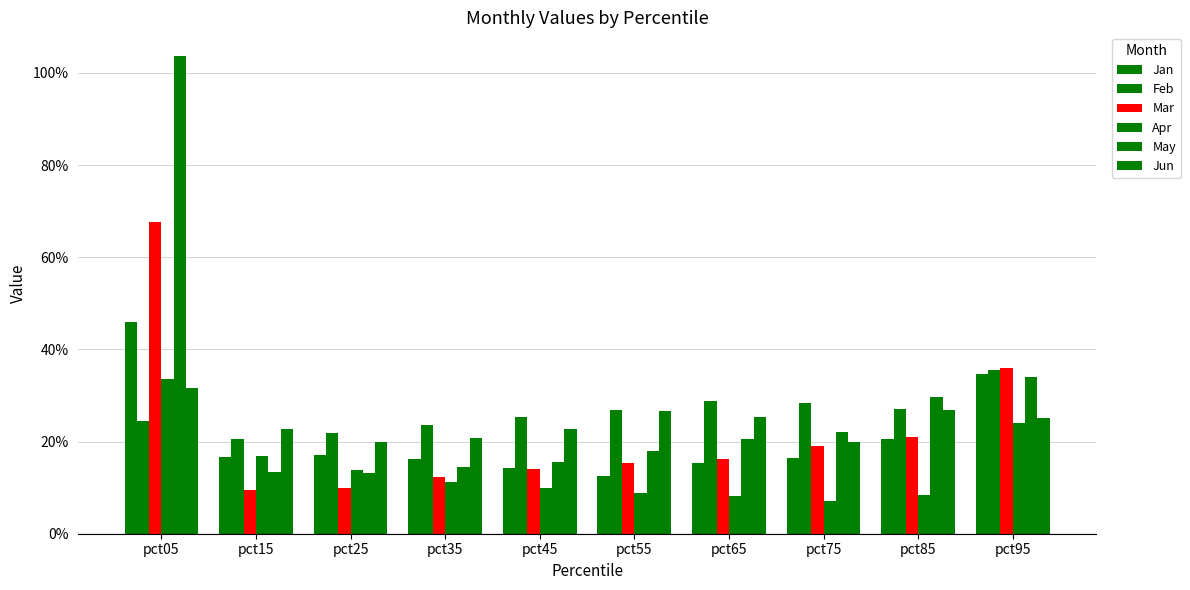

What is the difference between the second highest and minimum values in the Feb series?

0.1